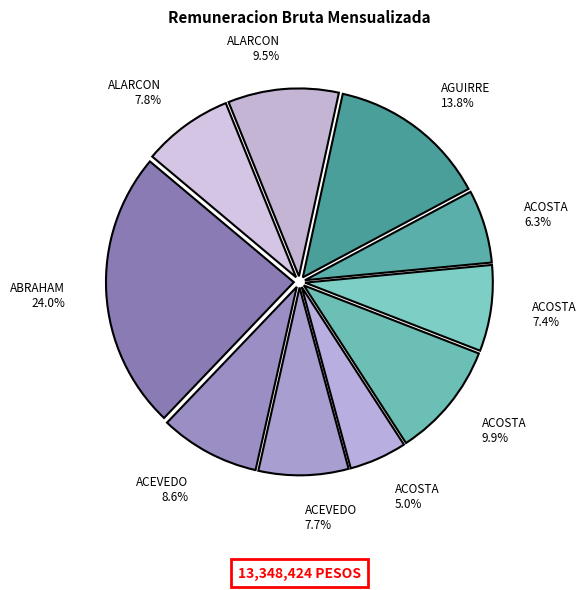

Count the number of slices in the pie.

10